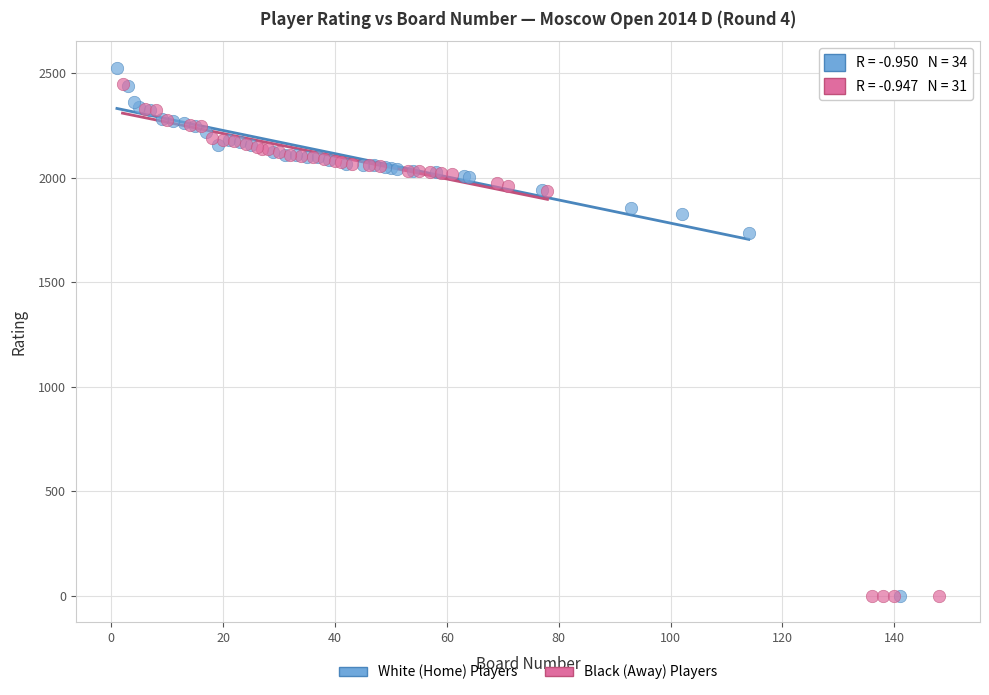

What are all the series names shown in the legend?

White (Home) Players, Black (Away) Players